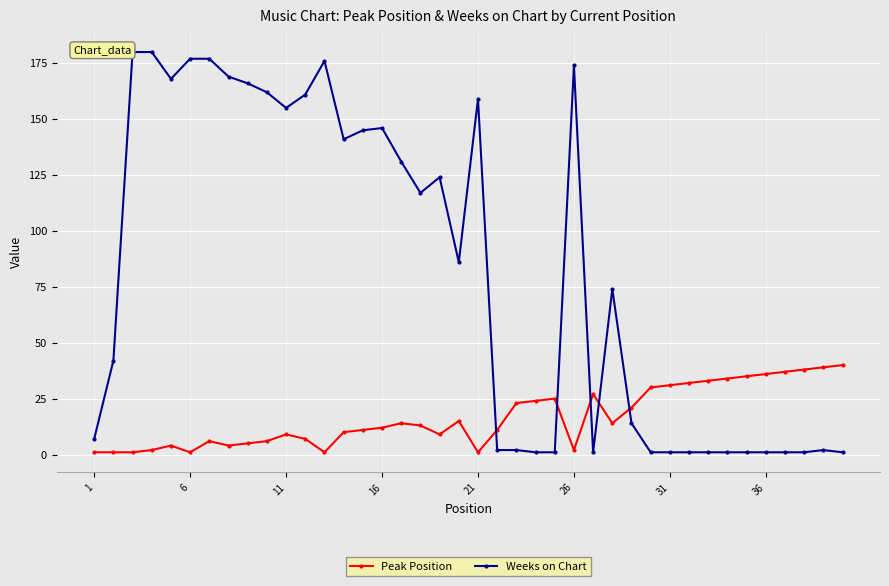

Which series has the widest spread of values?

Weeks on Chart